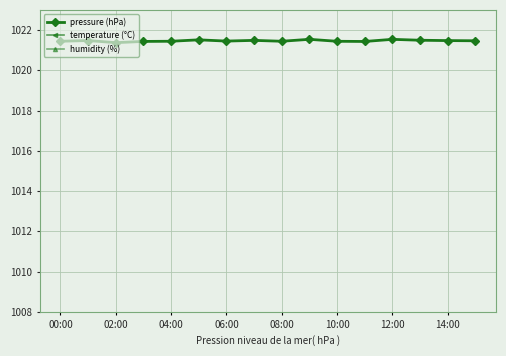

The value of humidity (%) at 13 is 557.2. True or false?

False